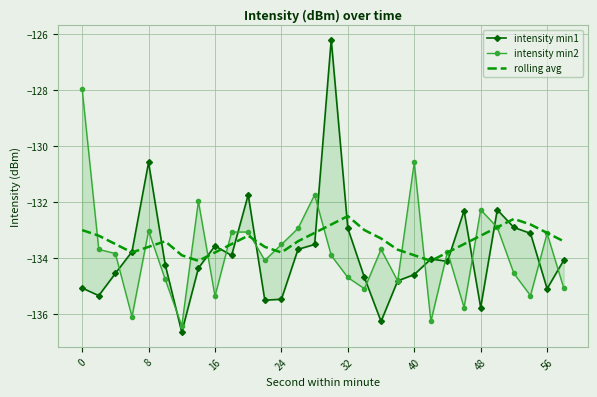

What is the smallest value displayed?

-136.7